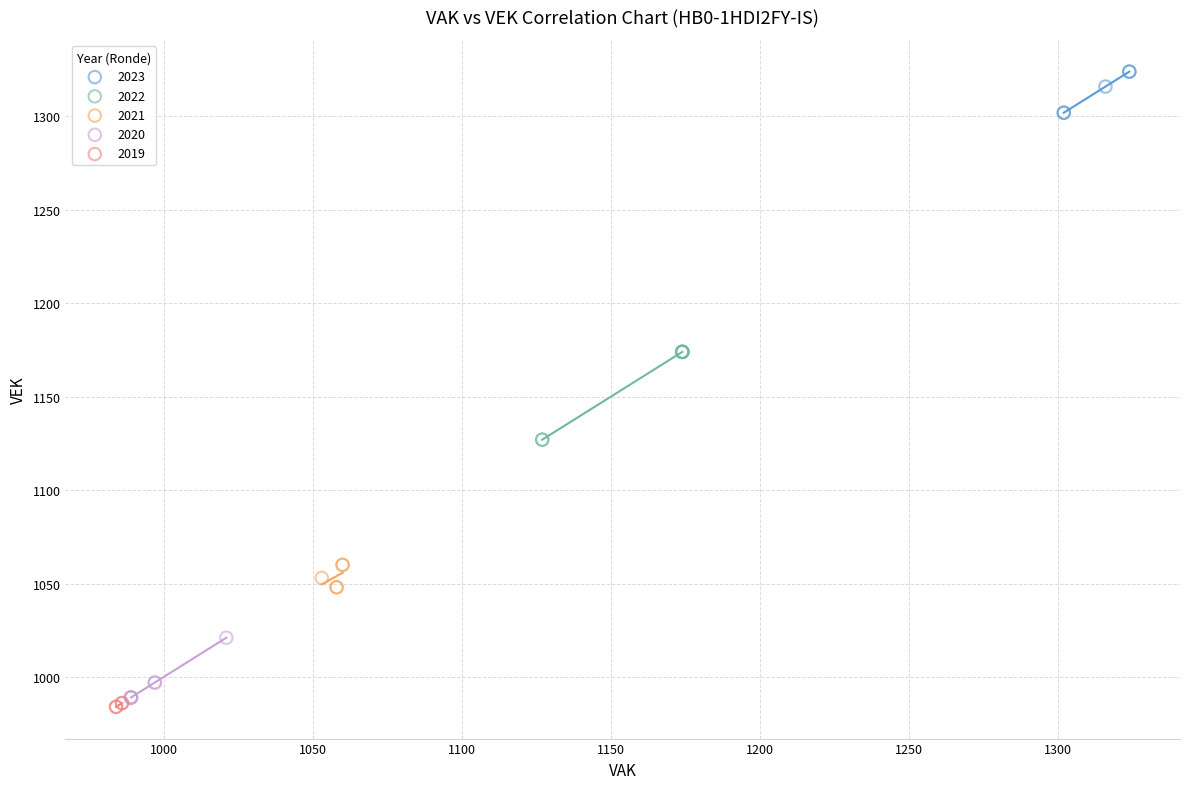

Which series has the widest spread of Y values?

2022